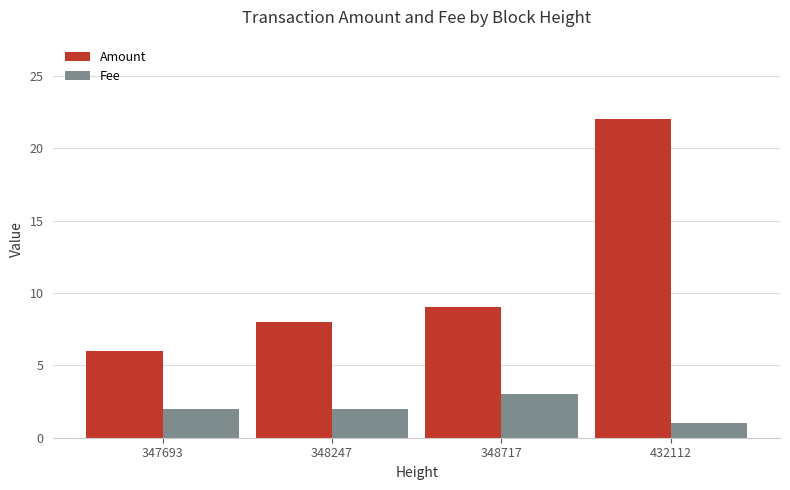

What are all the series names shown in the legend?

Amount, Fee